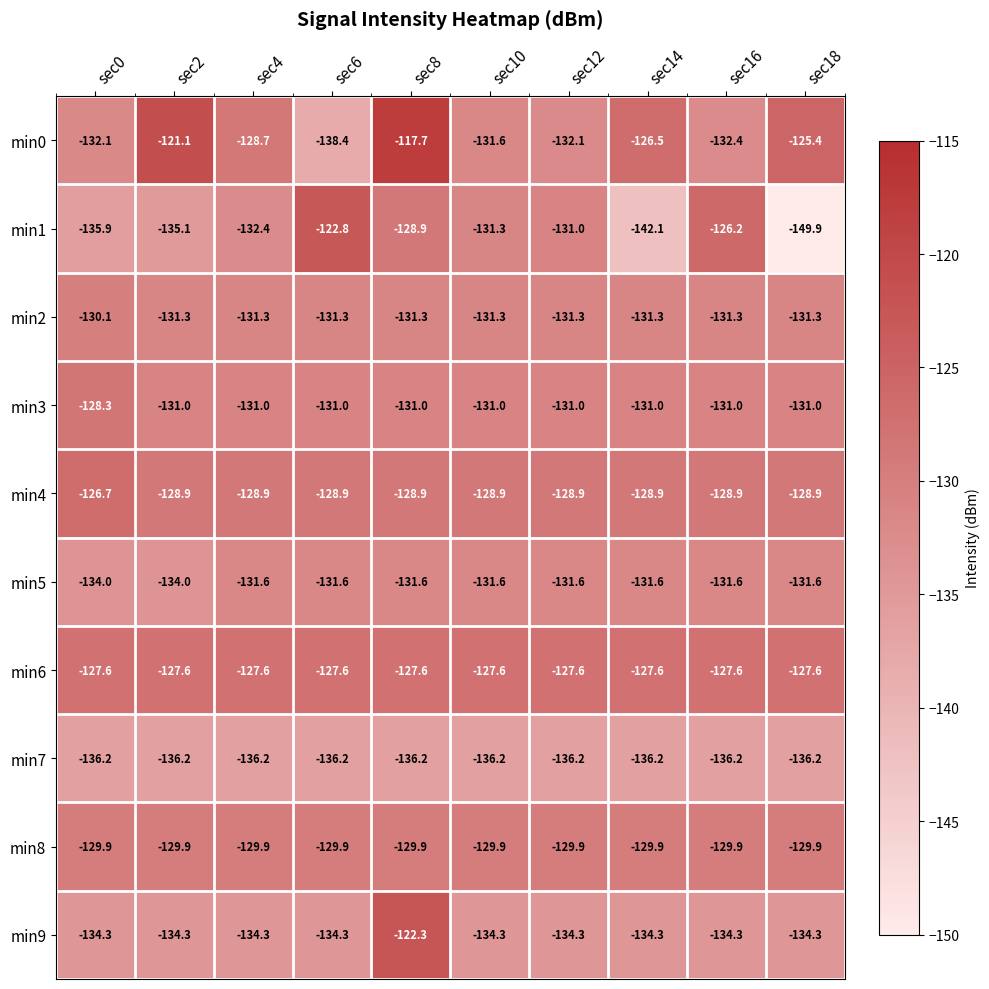

What is the maximum value shown in the chart?

-117.7